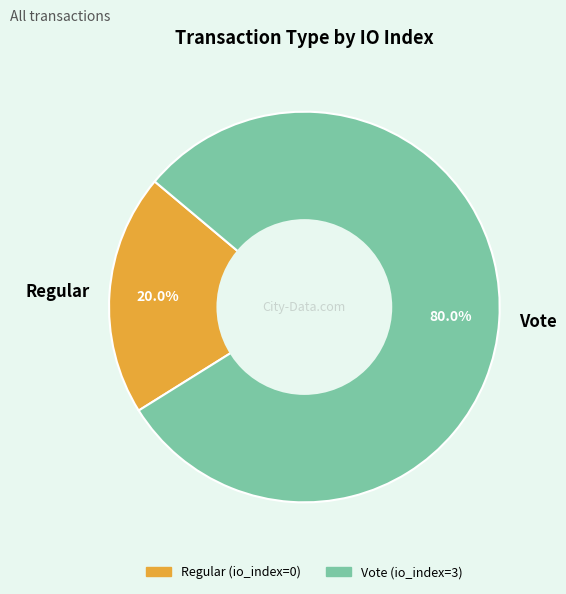

What portion of the pie excludes Regular?

80.0%